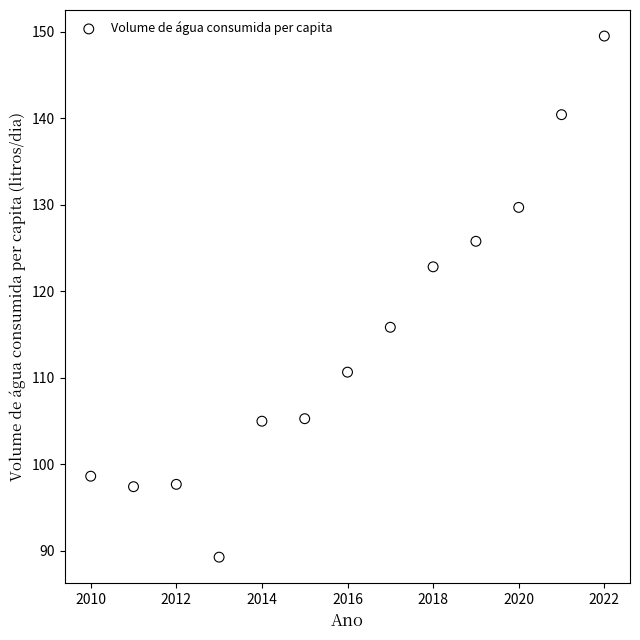

What is the range of X values (max minus min)?

12.0